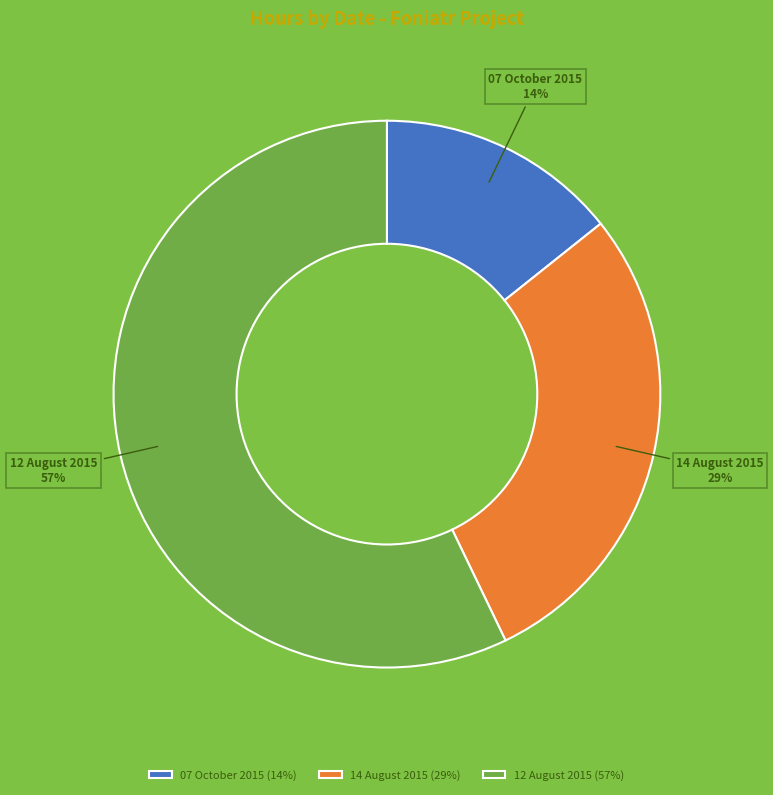

To the nearest percent, what is the difference between the largest and smallest slice percentages?

43%